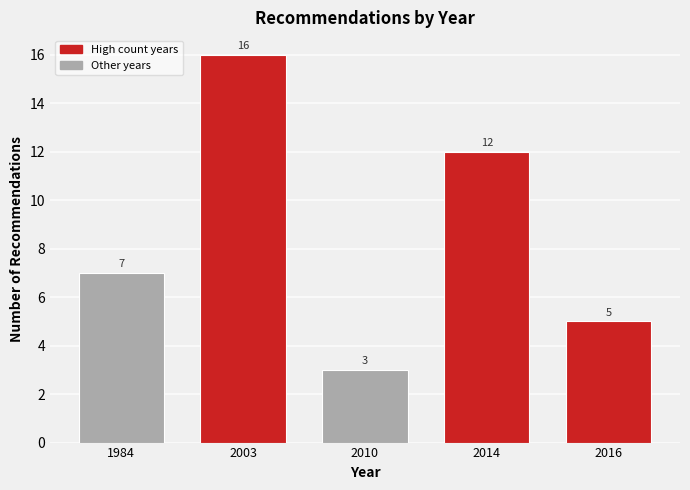

Reading left to right, what are all the values shown in this chart?

7	16	3	12	5